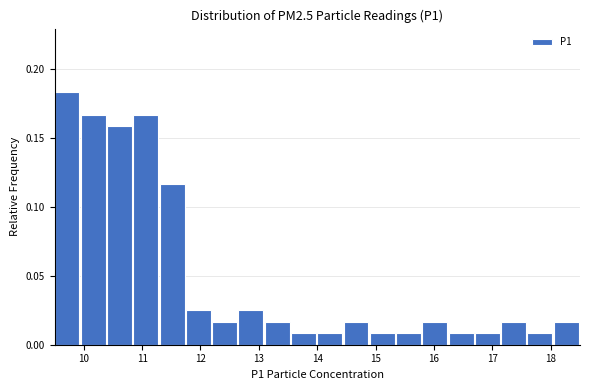

Over which range of the x-axis is the bar tallest?

9.50 to 9.95